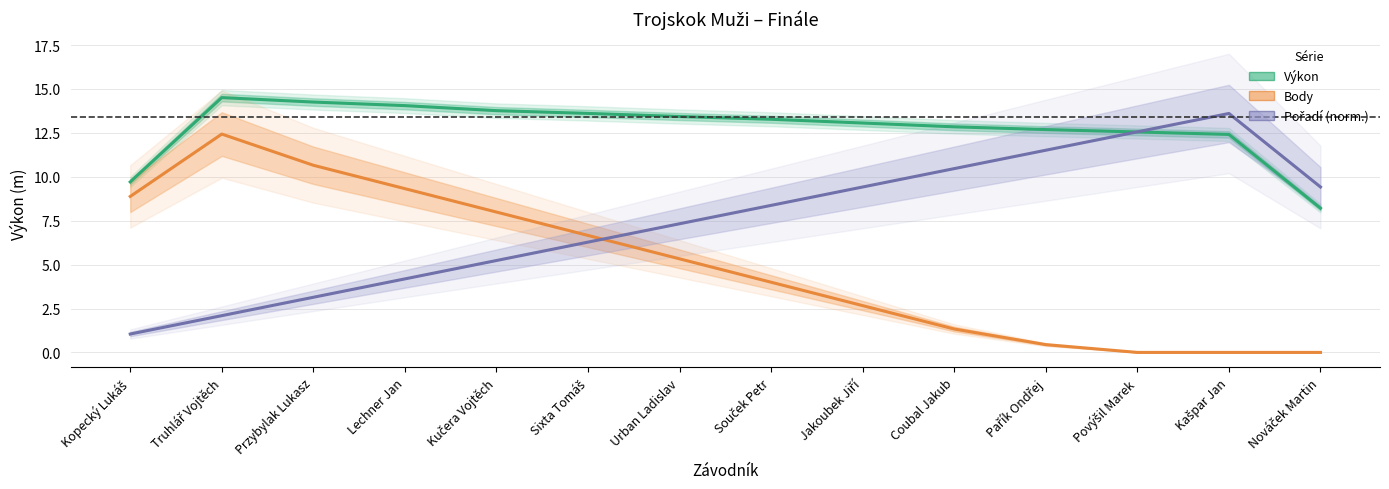

Where does the Pořadí (norm.) series first go above 8?

Souček Petr